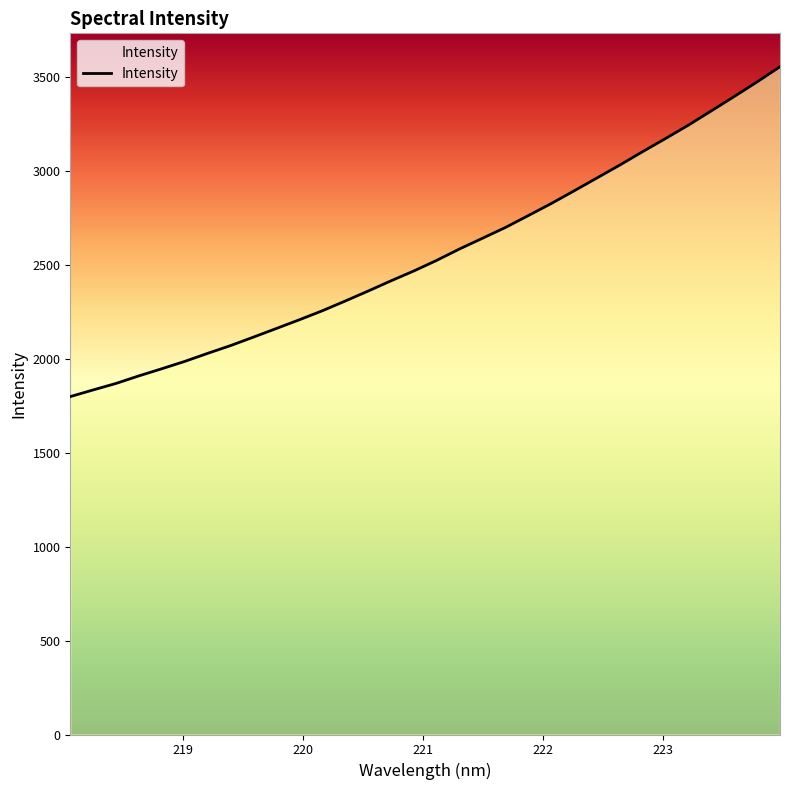

What is the value of the 7th point from the left?

2030.3